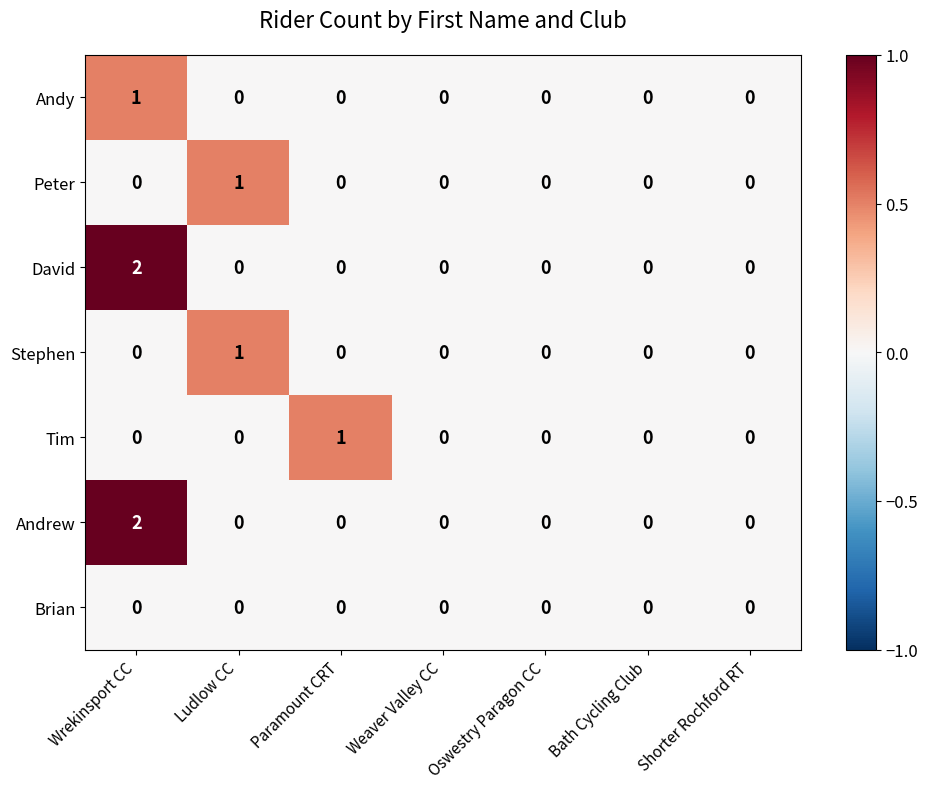

How many Andy values are between 0 and 1?

7